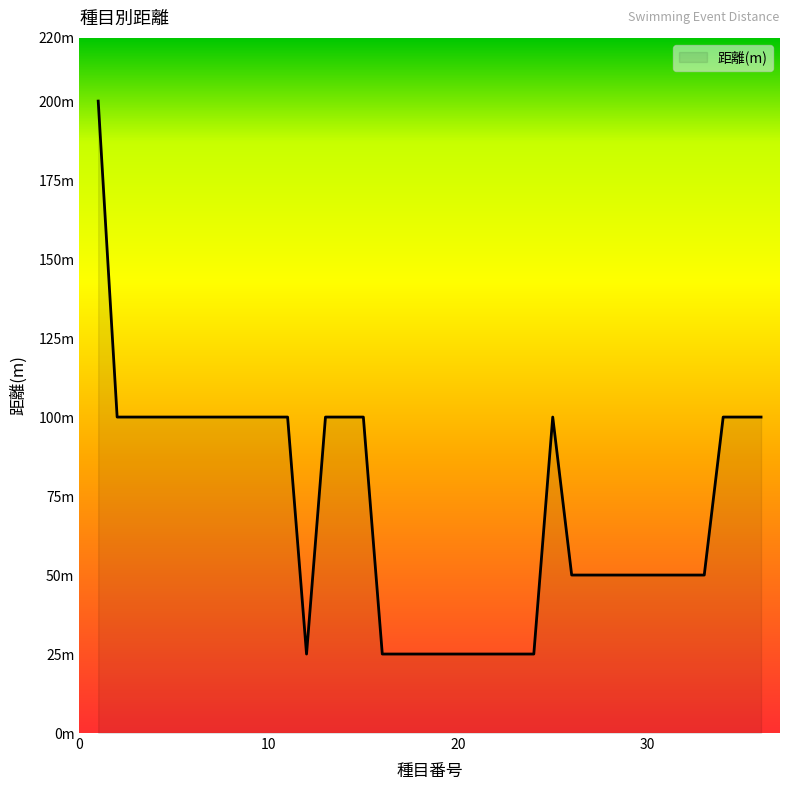

Does the chart display data point markers on the line(s)?

No